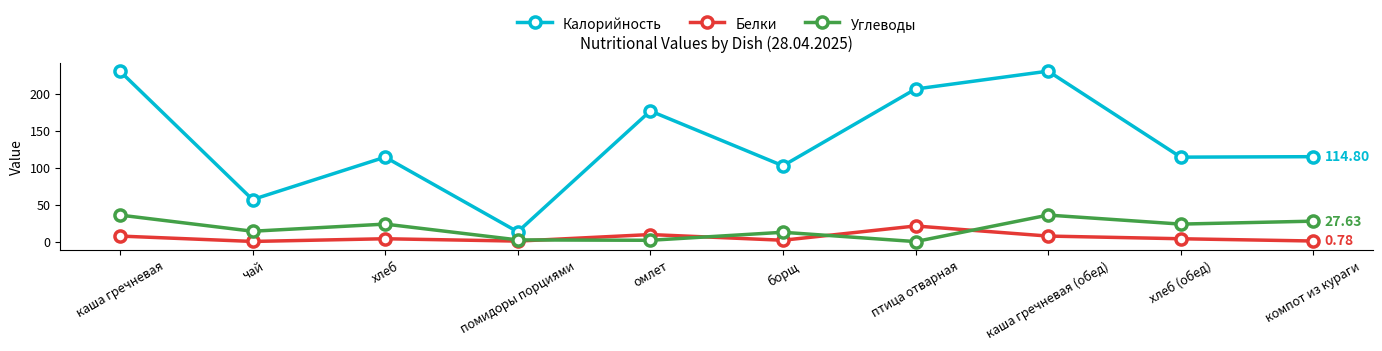

The value of Белки at птица отварная is 33.6. True or false?

False